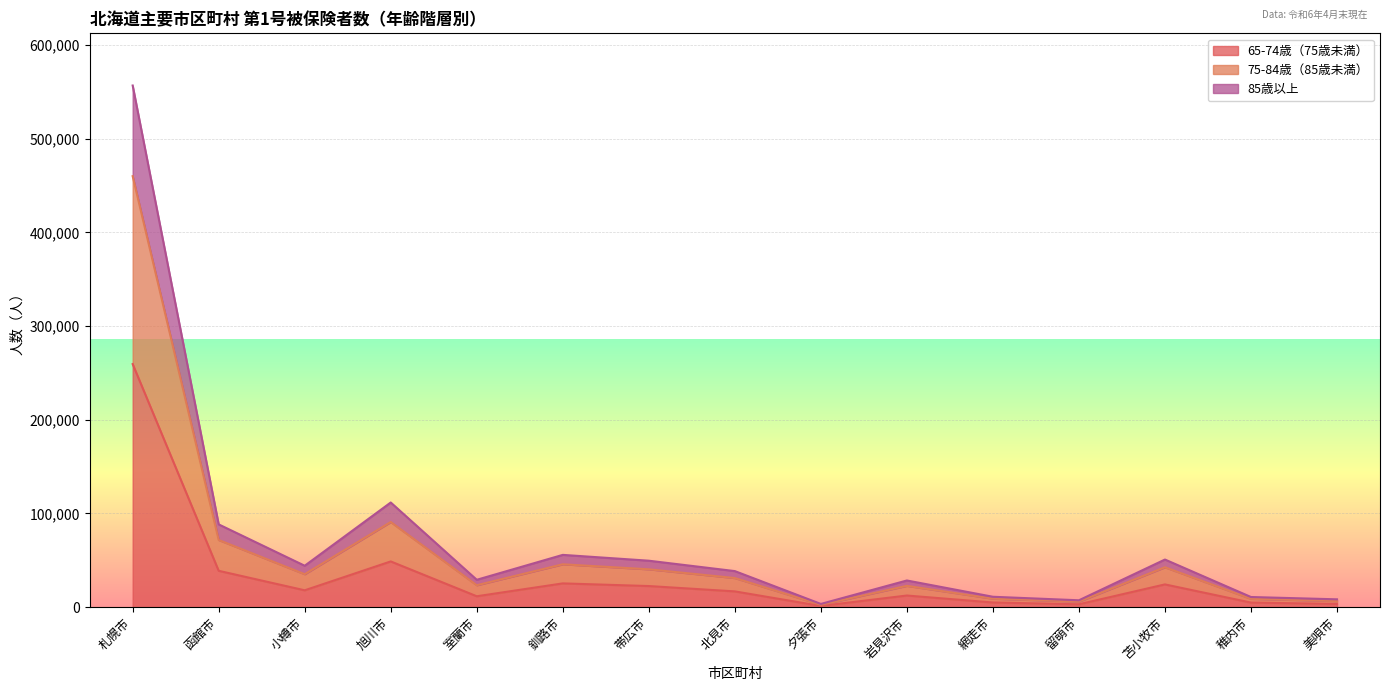

Rank the categories by 65-74歳（75歳未満） value from highest to lowest.

札幌市, 旭川市, 函館市, 釧路市, 苫小牧市, 帯広市, 小樽市, 北見市, 岩見沢市, 室蘭市, 網走市, 稚内市, 美唄市, 留萌市, 夕張市